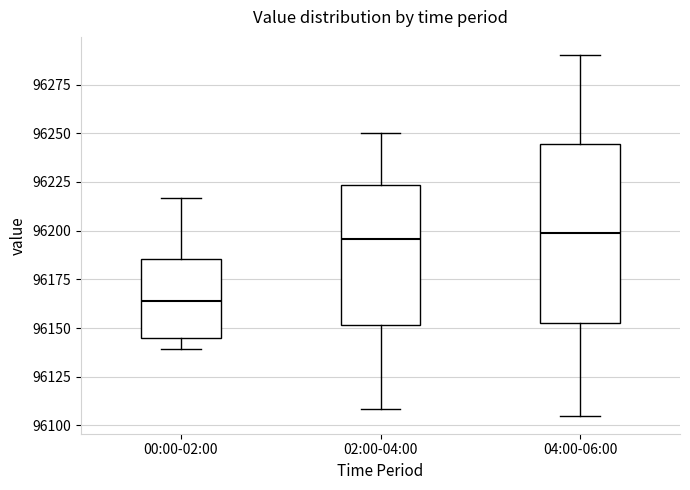

Reading left to right, transcribe this box plot: for each box, give where its median line is, the range the box spans, and where its two whiskers end, as read against the y-axis. The values are not printed on the chart, so give them approximately, as read against the axis.

00:00-02:00: median 96165, box 96145 to 96185, whiskers 96140 to 96215
02:00-04:00: median 96195, box 96150 to 96225, whiskers 96110 to 96250
04:00-06:00: median 96200, box 96155 to 96245, whiskers 96105 to 96290